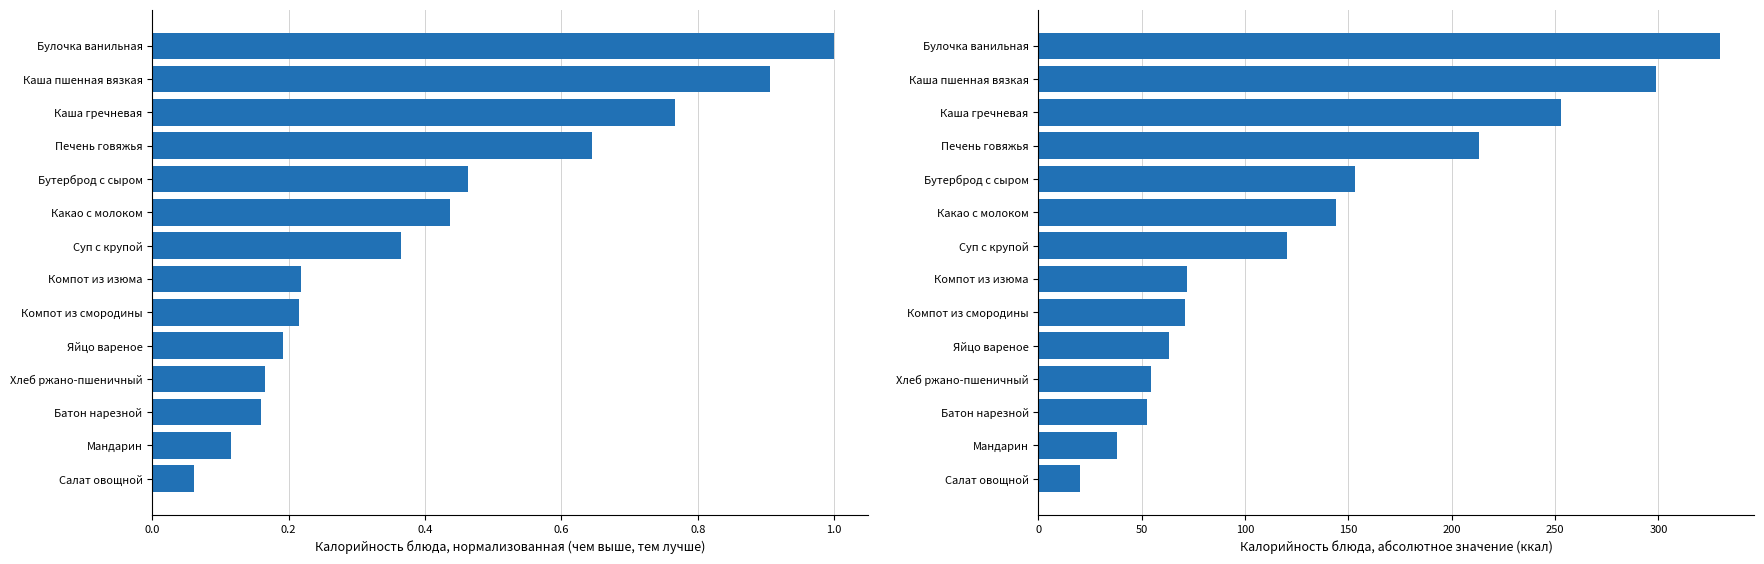

What is the difference between the maximum and second lowest values in the Калорийность (норм.) series?

0.9